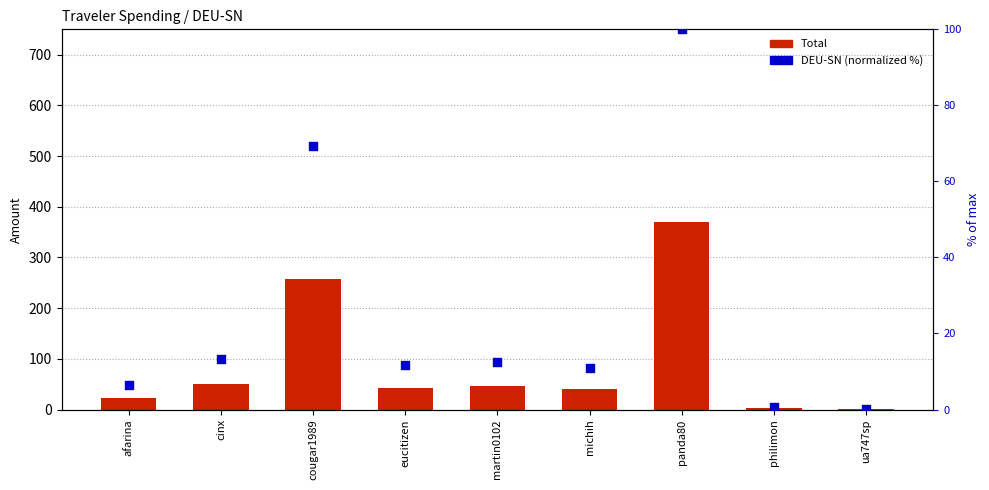

What is the total value across all series at cinx?

62.8